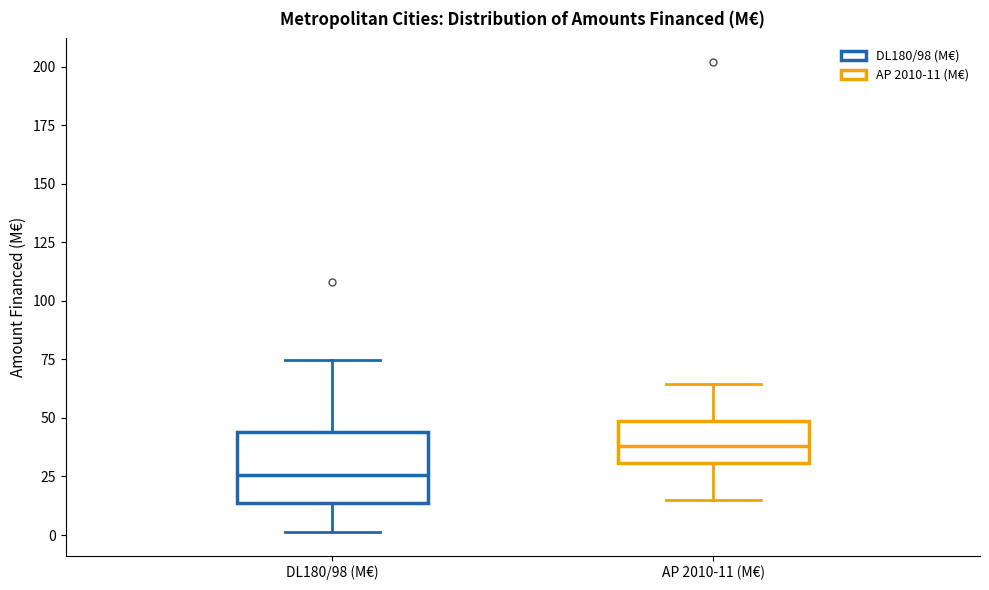

Which box's median line is the highest?

AP 2010-11 (M€)